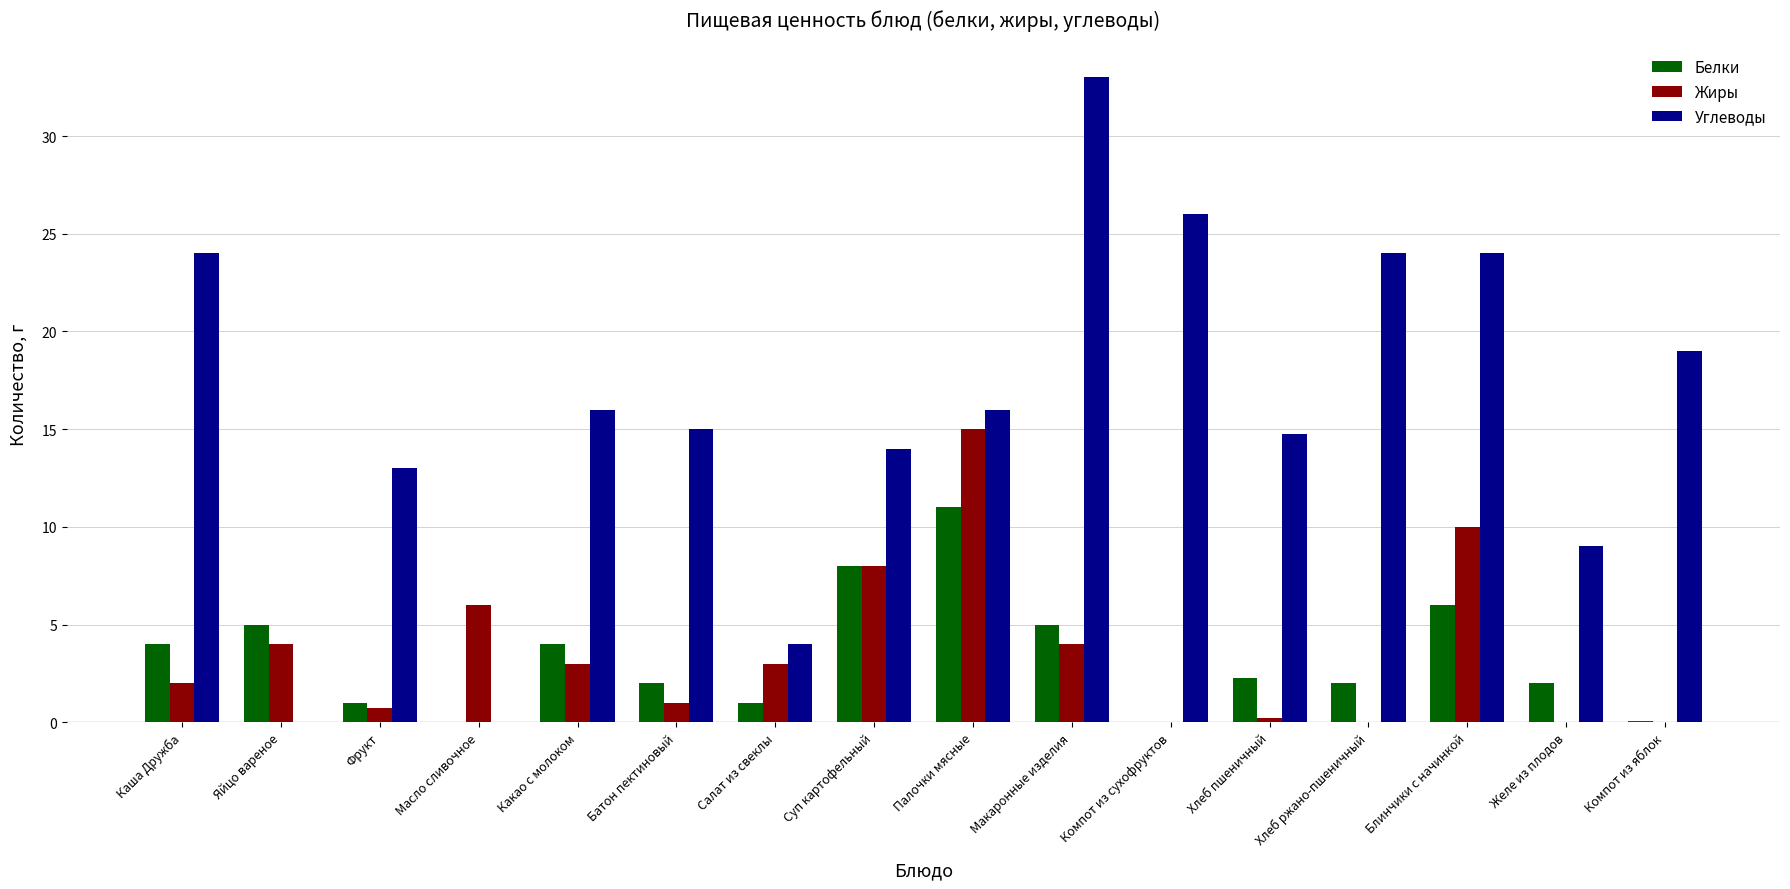

Which label corresponds to the largest value in the chart?

Макаронные изделия